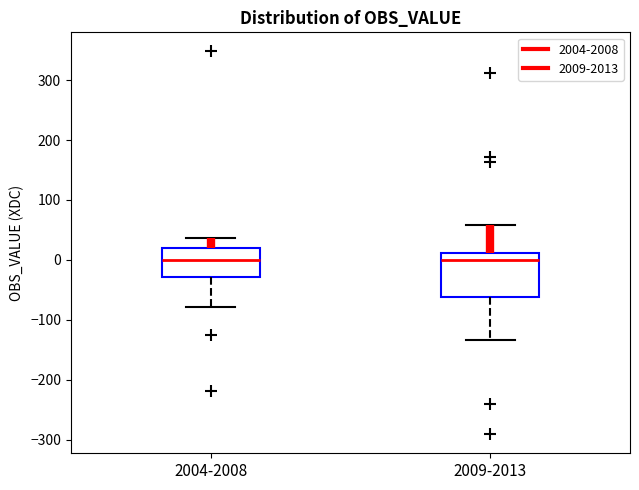

Reading left to right, transcribe this box plot: for each box, give where its median line is, the range the box spans, and where its two whiskers end, as read against the y-axis. The values are not printed on the chart, so give them approximately, as read against the axis.

2004-2008: median 0, box -30 to 20, whiskers -80 to 40
2009-2013: median 0, box -60 to 10, whiskers -130 to 60